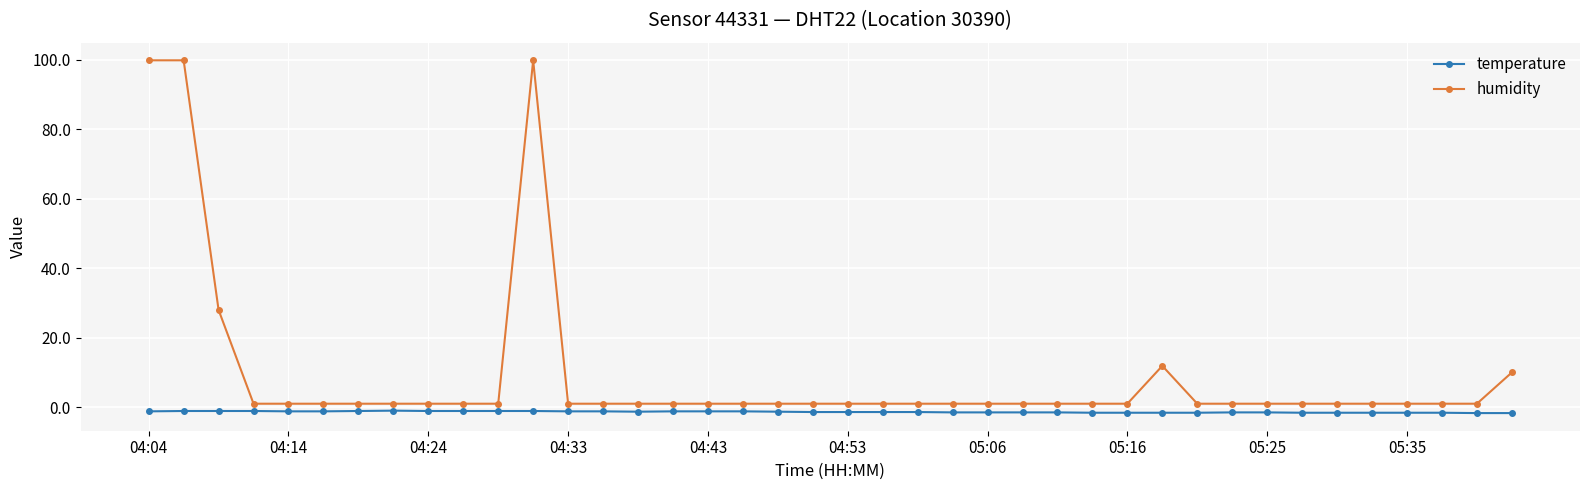

Rank the series by their average value, from lowest to highest.

temperature, humidity